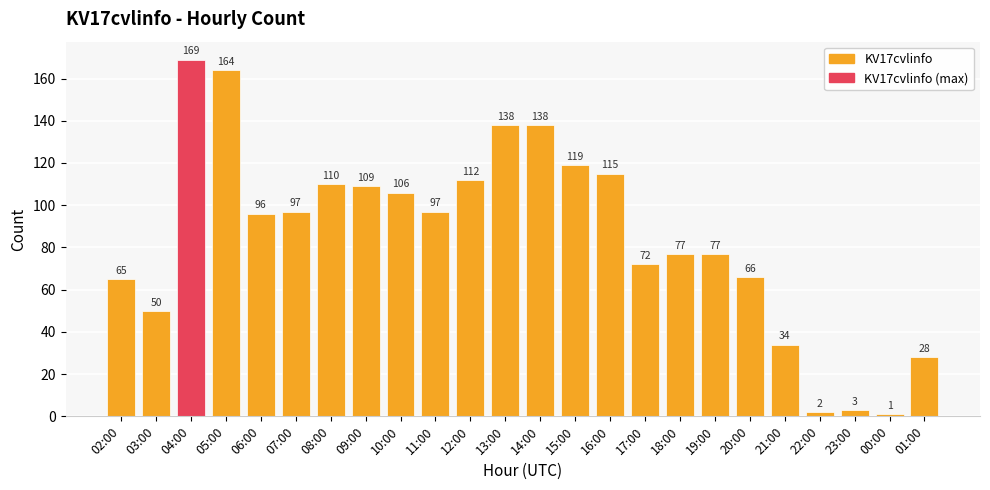

What is the sum of all values?

2045